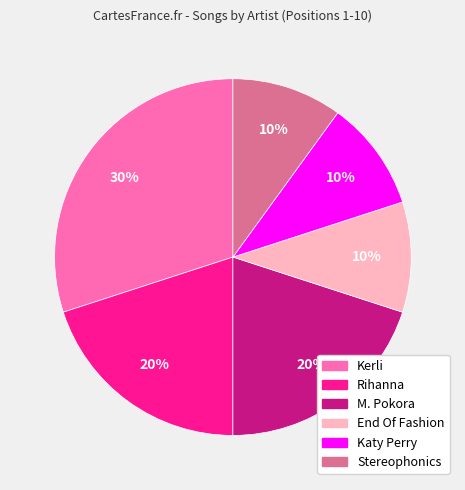

Is Katy Perry the majority of the pie?

No